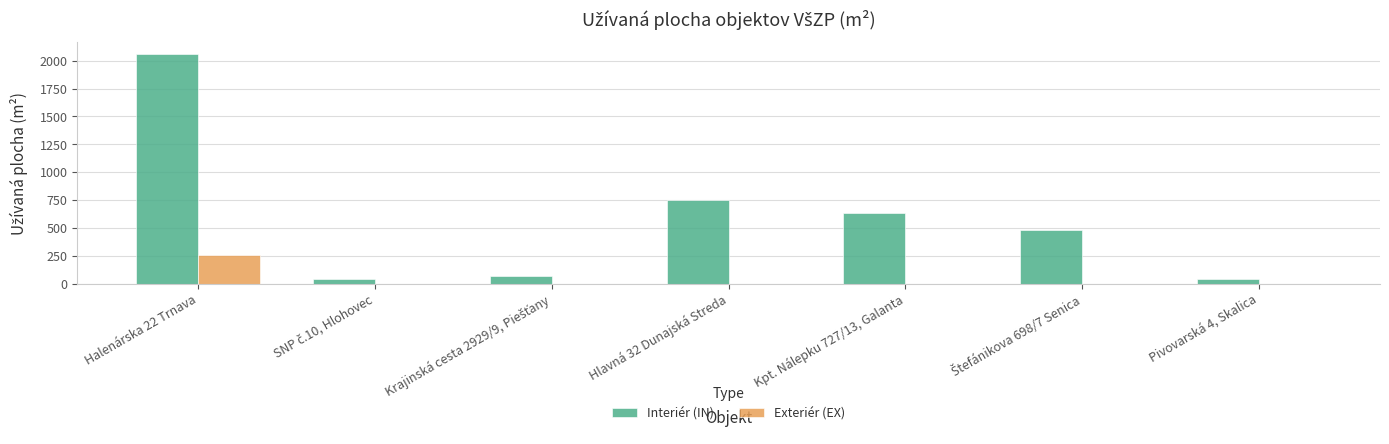

The value of Exteriér (EX) at Pivovarská 4, Skalica is 0. True or false?

True